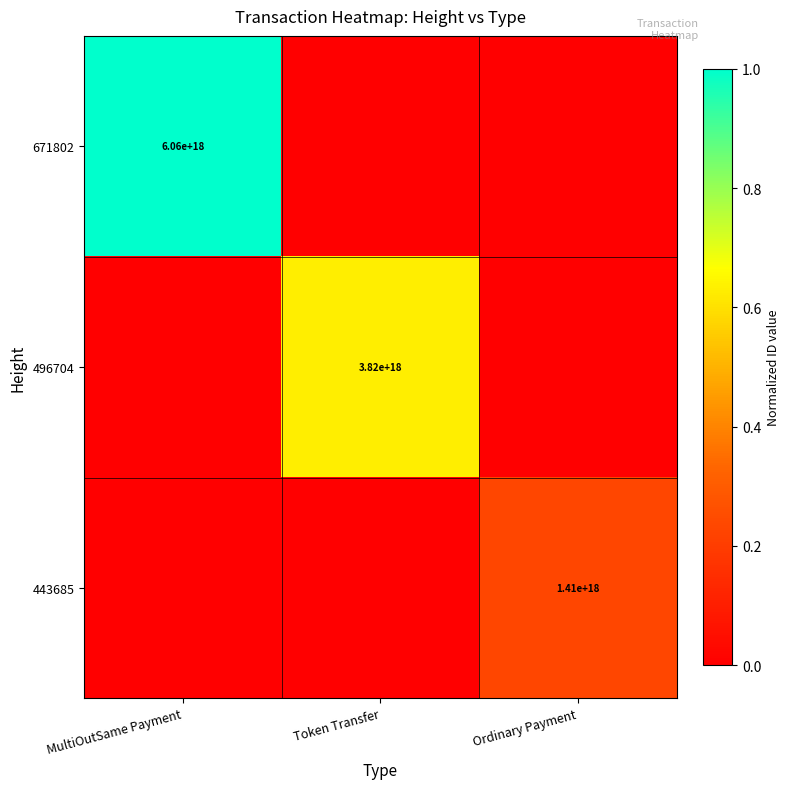

The 443685 series shows 1410000000000000000 at Ordinary Payment. True or false?

True